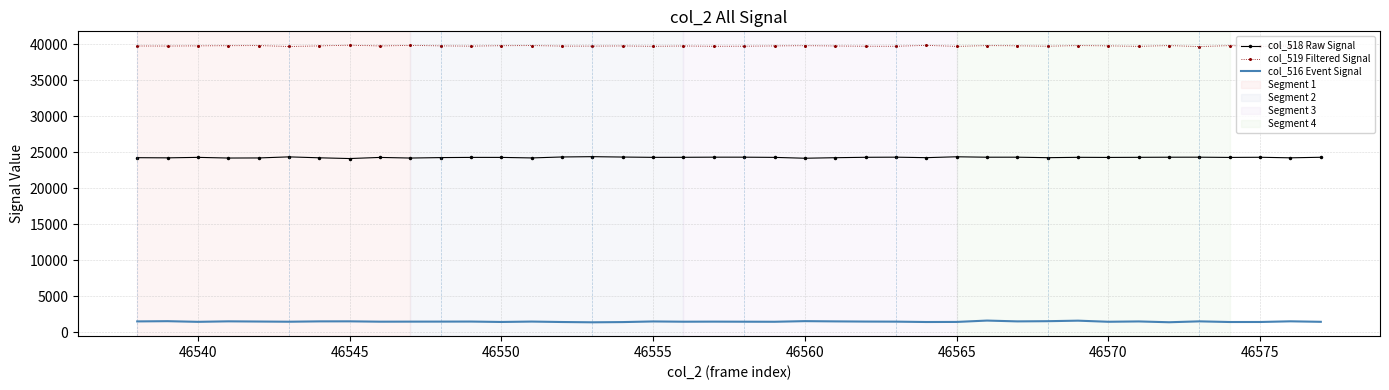

Which series has the largest total across all categories?

col_519 Filtered Signal